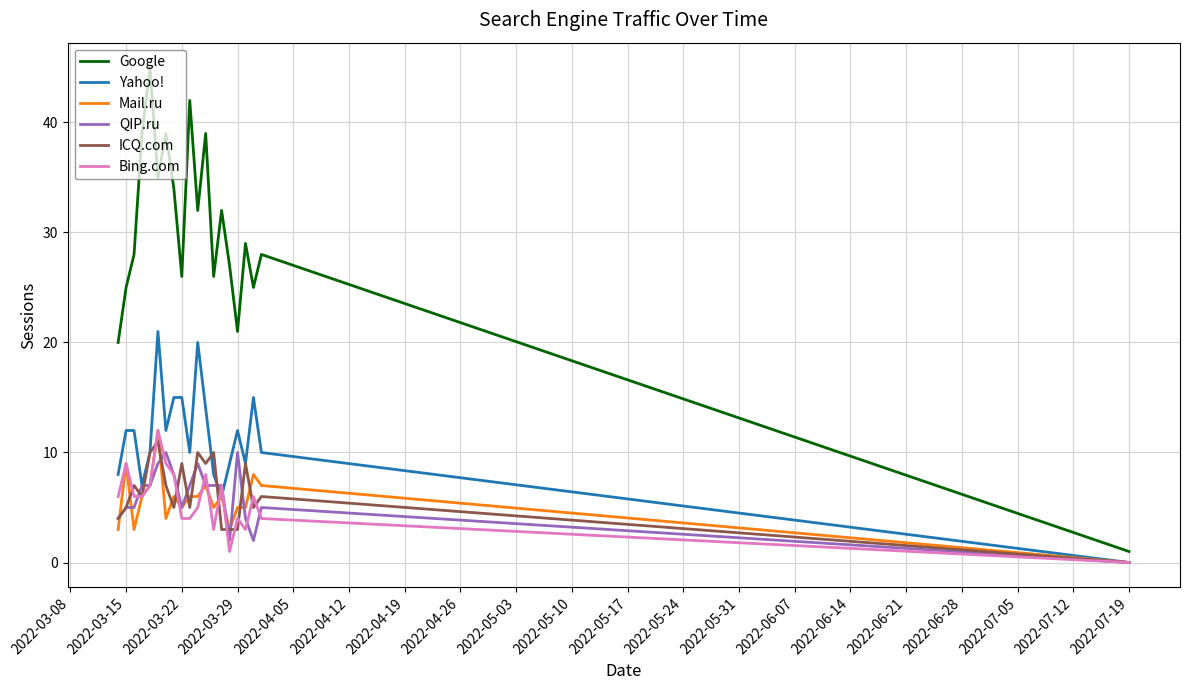

What is the greatest value displayed?

45